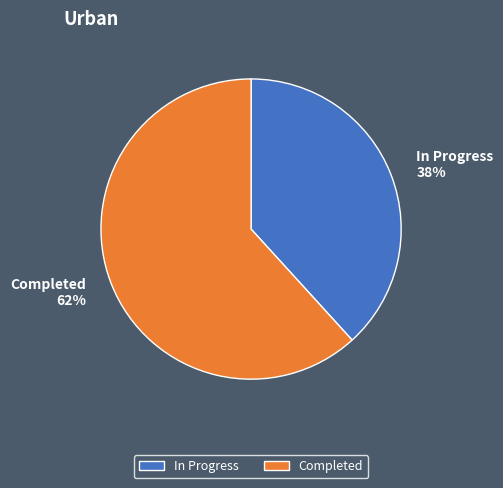

Is there any slice that represents more than half of the pie?

Yes